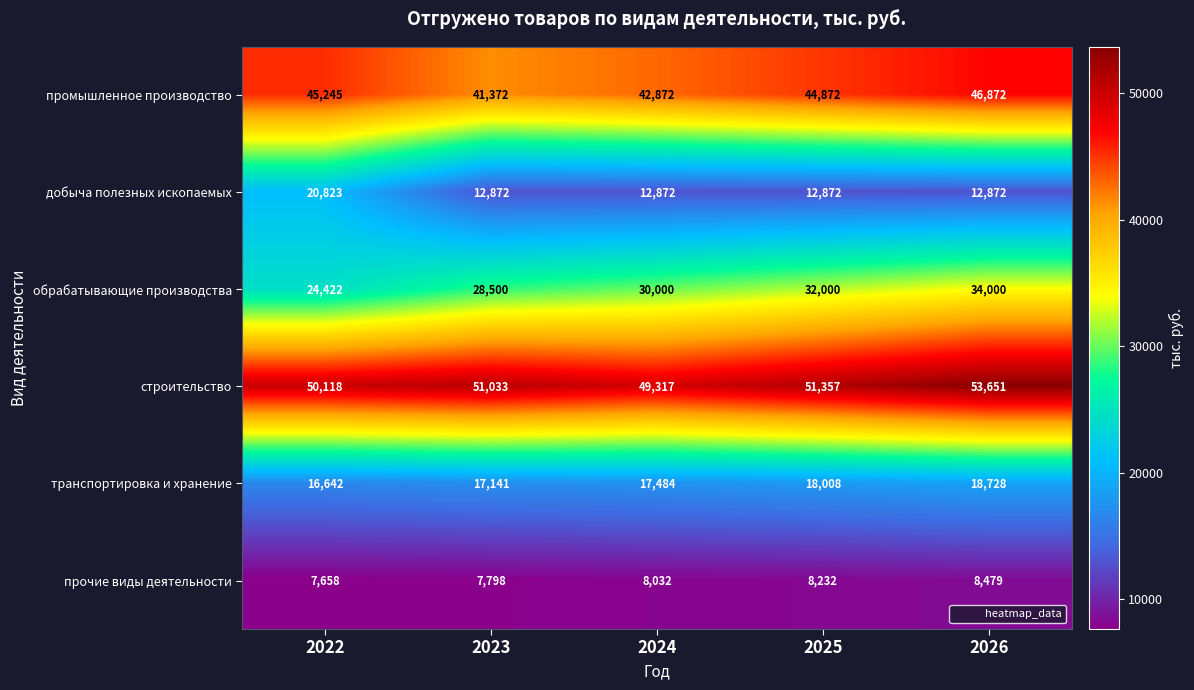

The value of обрабатывающие производства at 2022 is 6239. True or false?

False